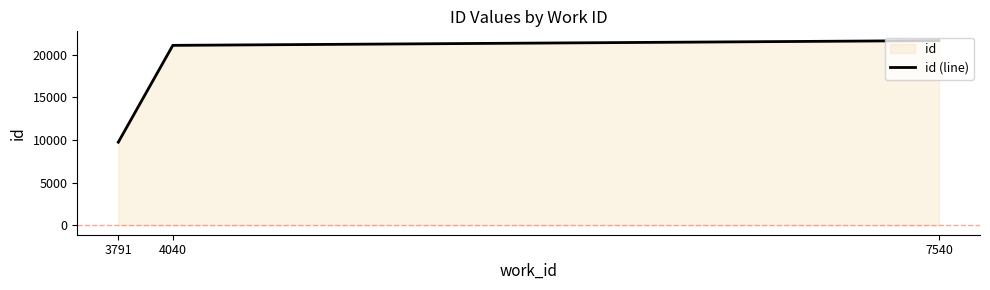

What is the greatest value displayed?

21660